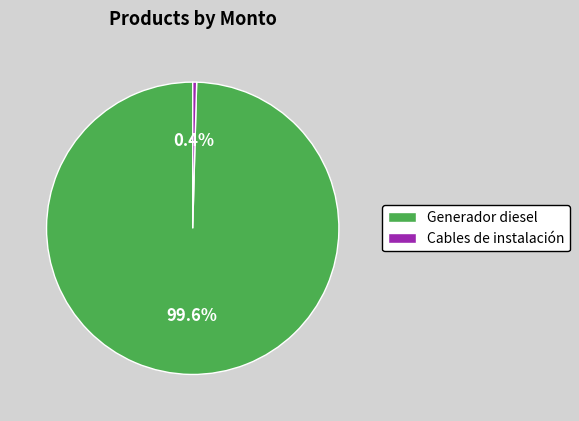

To the nearest percent, what is the combined percentage of Cables de instalación and Generador diesel?

100%